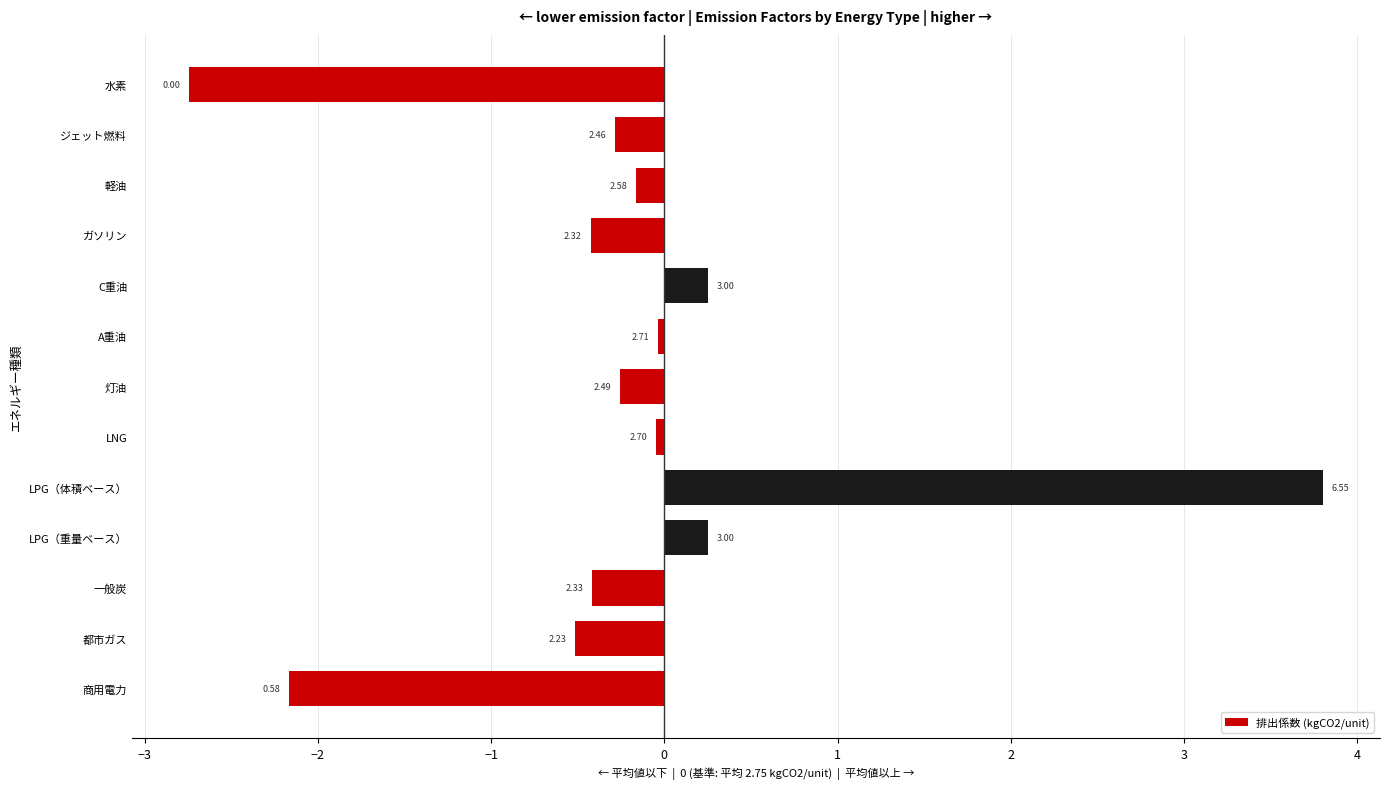

Does the chart contain any negative values?

Yes